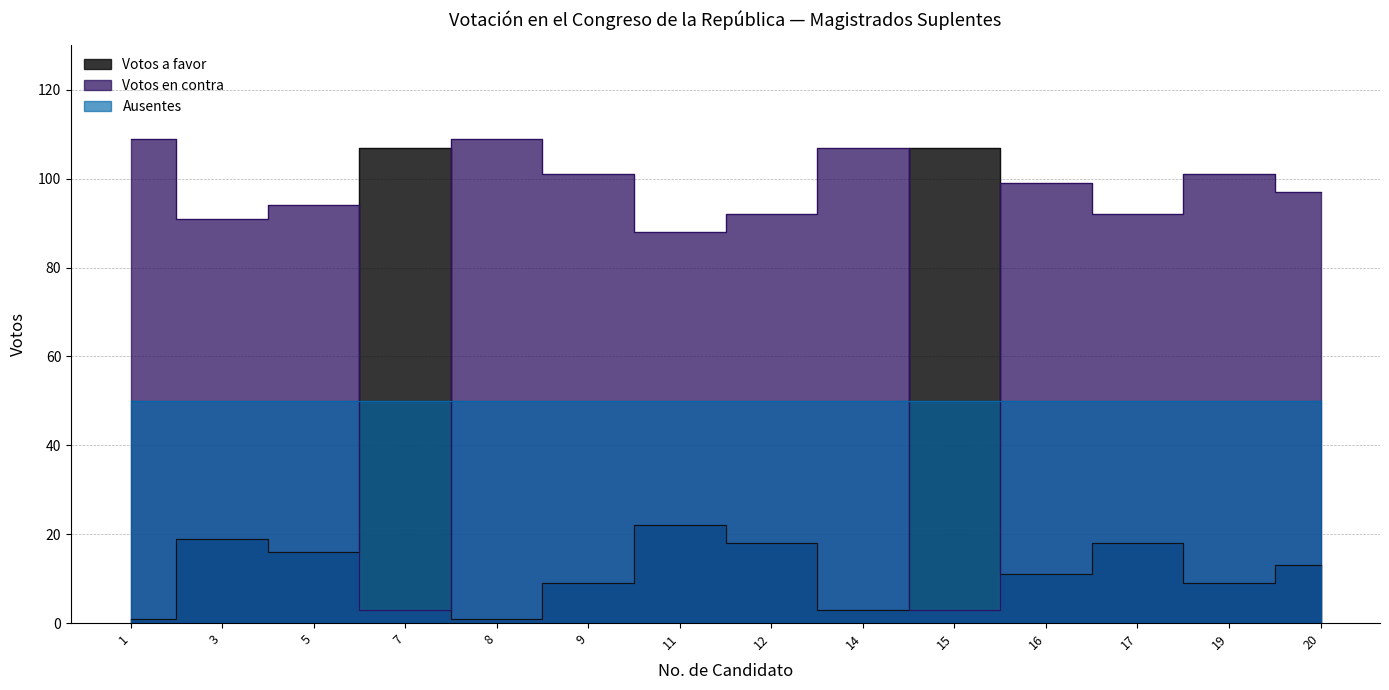

True or false: Votos a favor has a value of 13 at 20.

True